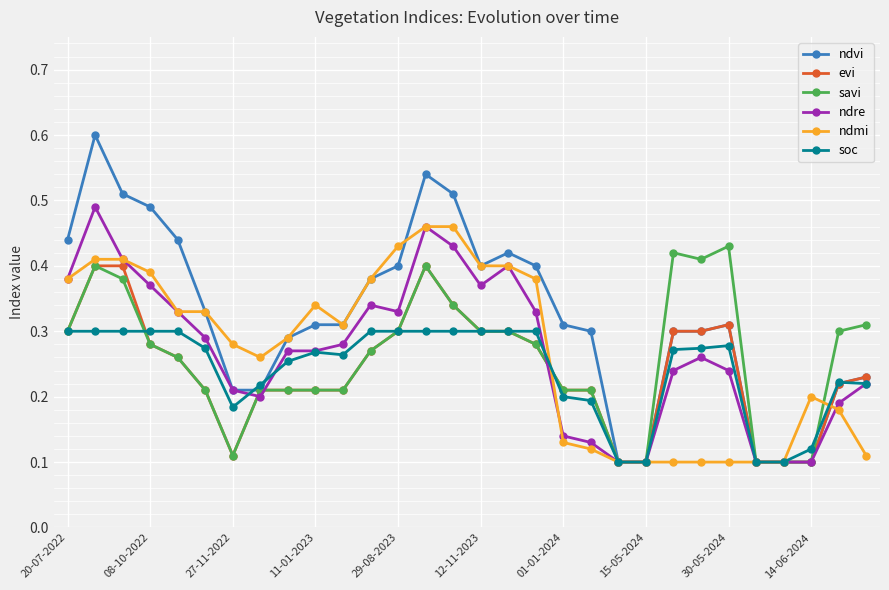

True or false: soc has more than 2 points higher than both neighbors.

True